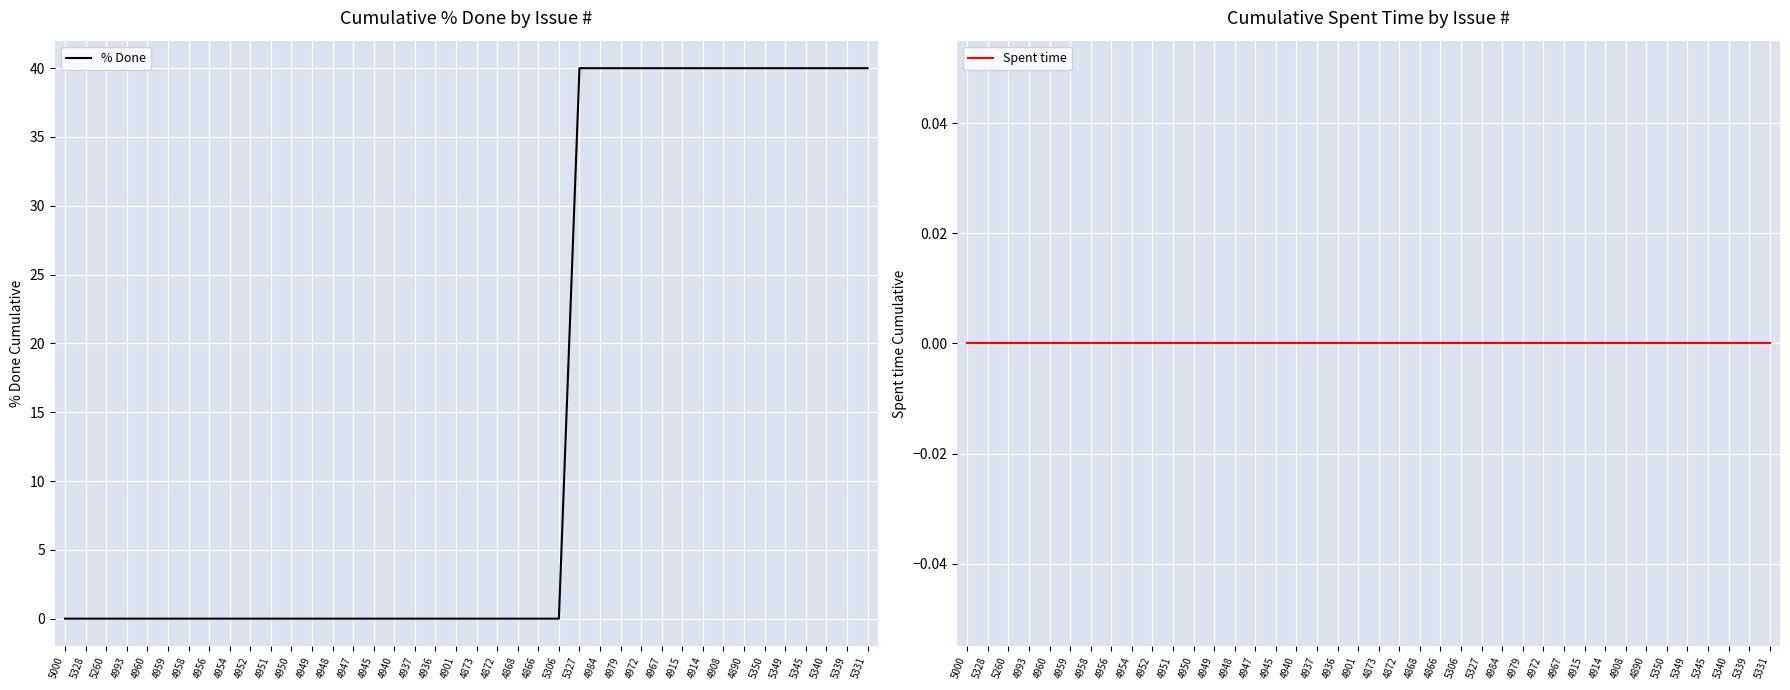

Rank the categories by % Done value from highest to lowest.

5327, 4984, 4979, 4972, 4967, 4915, 4914, 4908, 4890, 5350, 5349, 5345, 5340, 5339, 5331, 5000, 5328, 5260, 4993, 4960, 4959, 4958, 4956, 4954, 4952, 4951, 4950, 4949, 4948, 4947, 4945, 4940, 4937, 4936, 4901, 4873, 4872, 4868, 4866, 5306